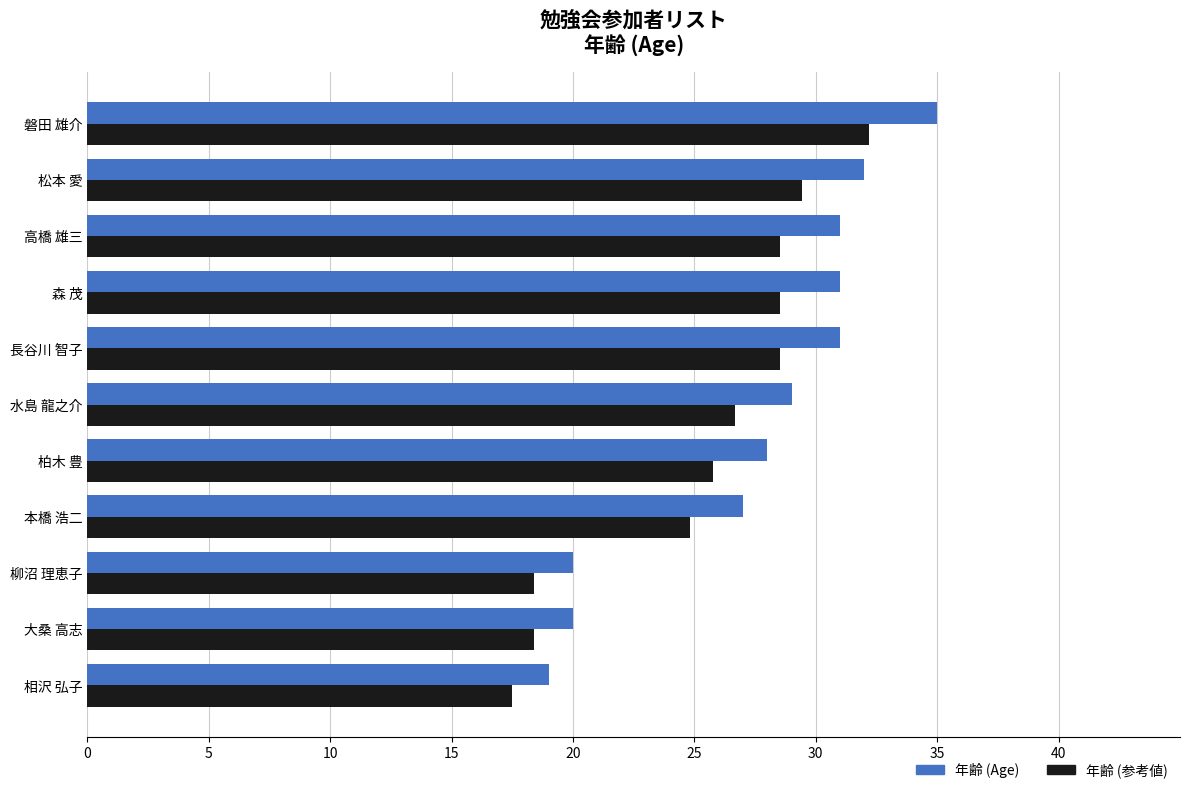

Rank the series by their maximum value, from highest to lowest.

年齢 (Age), 年齢 (参考値)